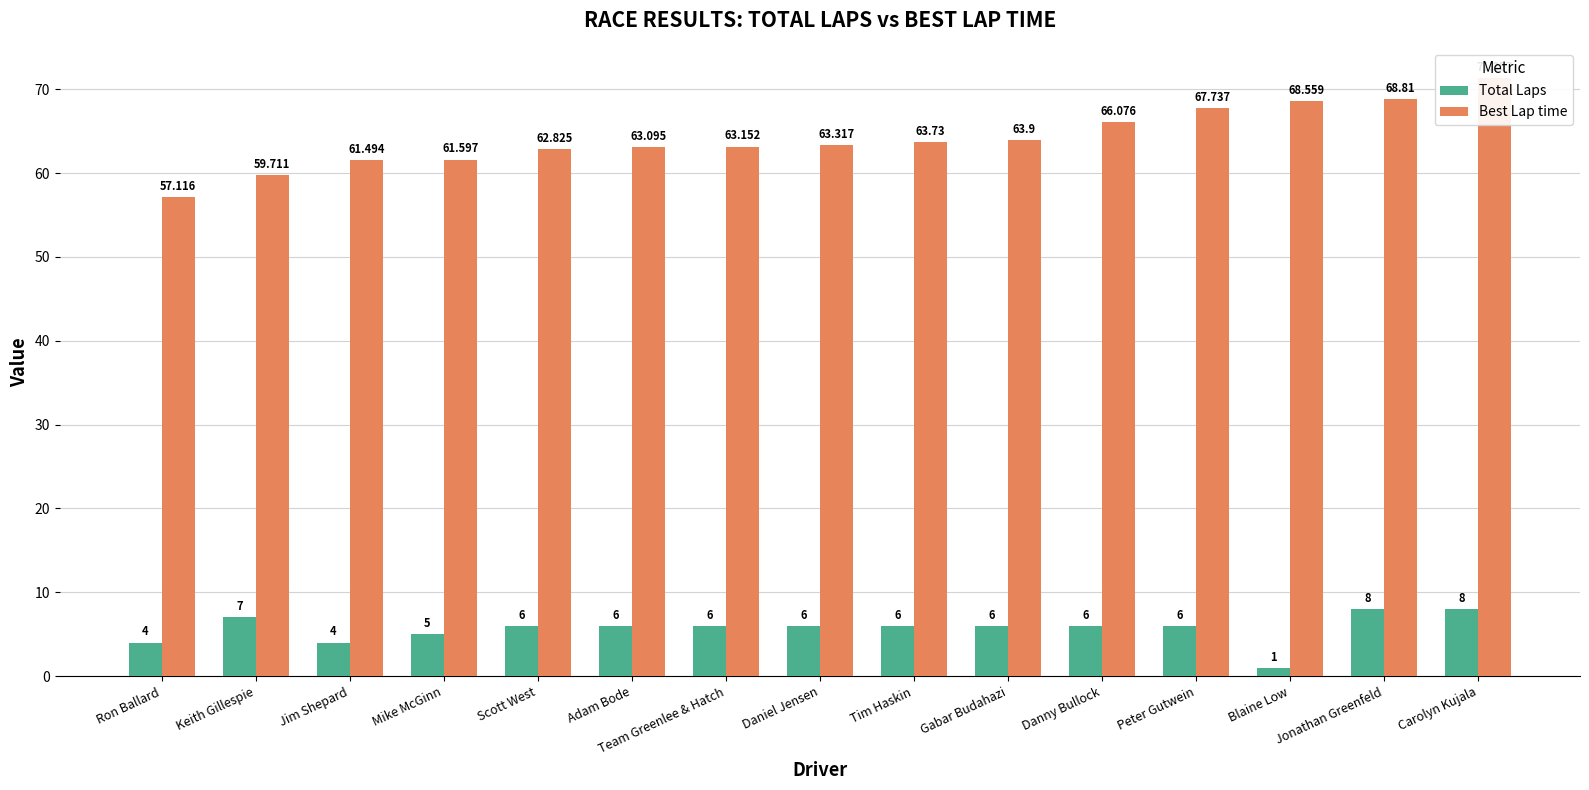

Which series has the largest range (max minus min)?

Best Lap time